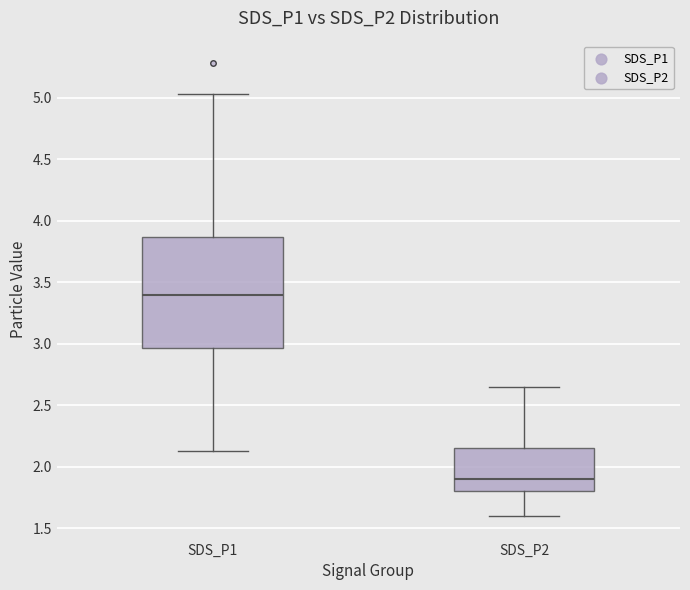

Which box has the lowest median line?

SDS_P2